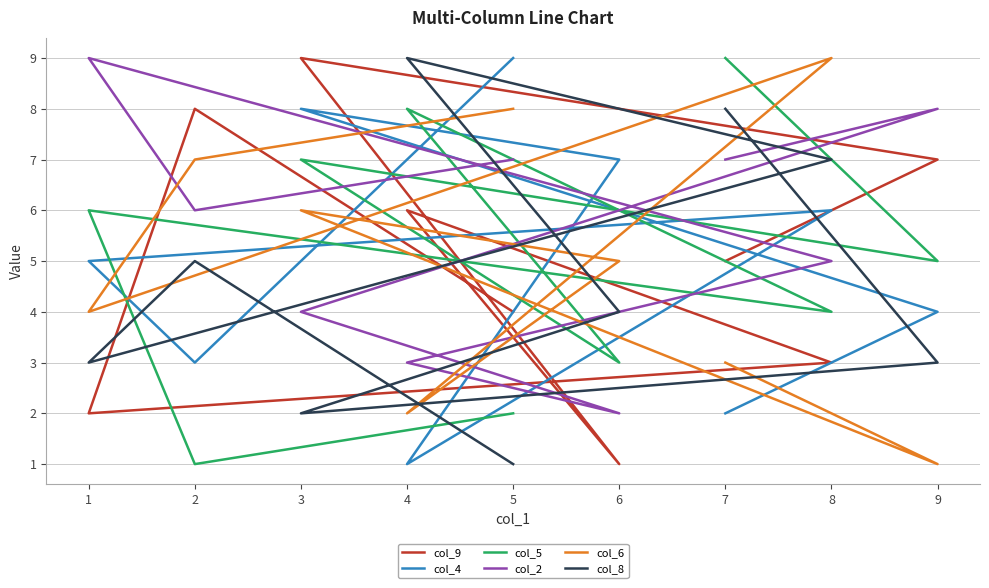

How many lines are shown in the chart?

6